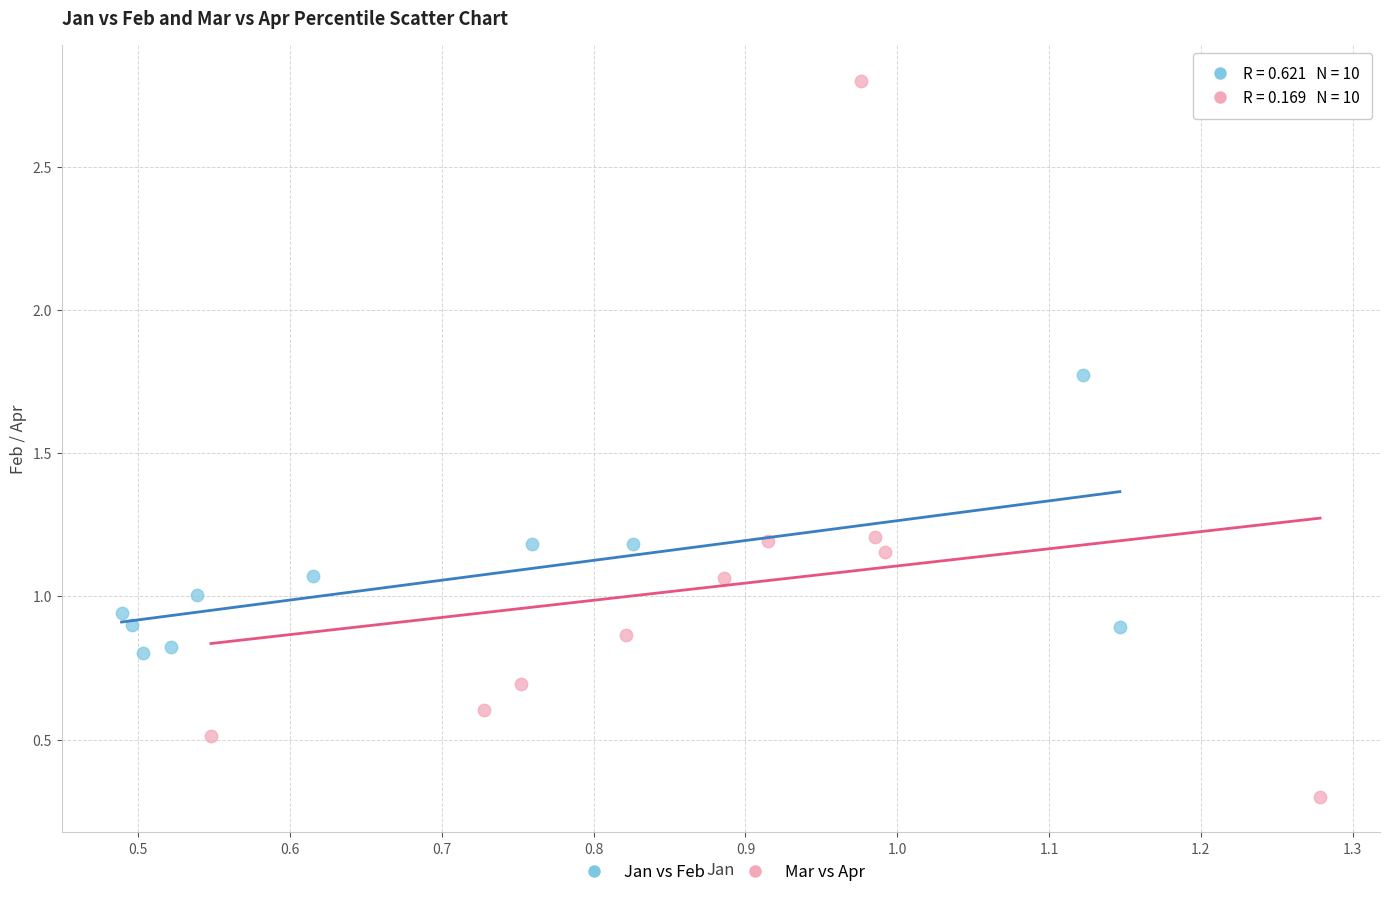

Which series contains the lowest Y value?

Mar vs Apr